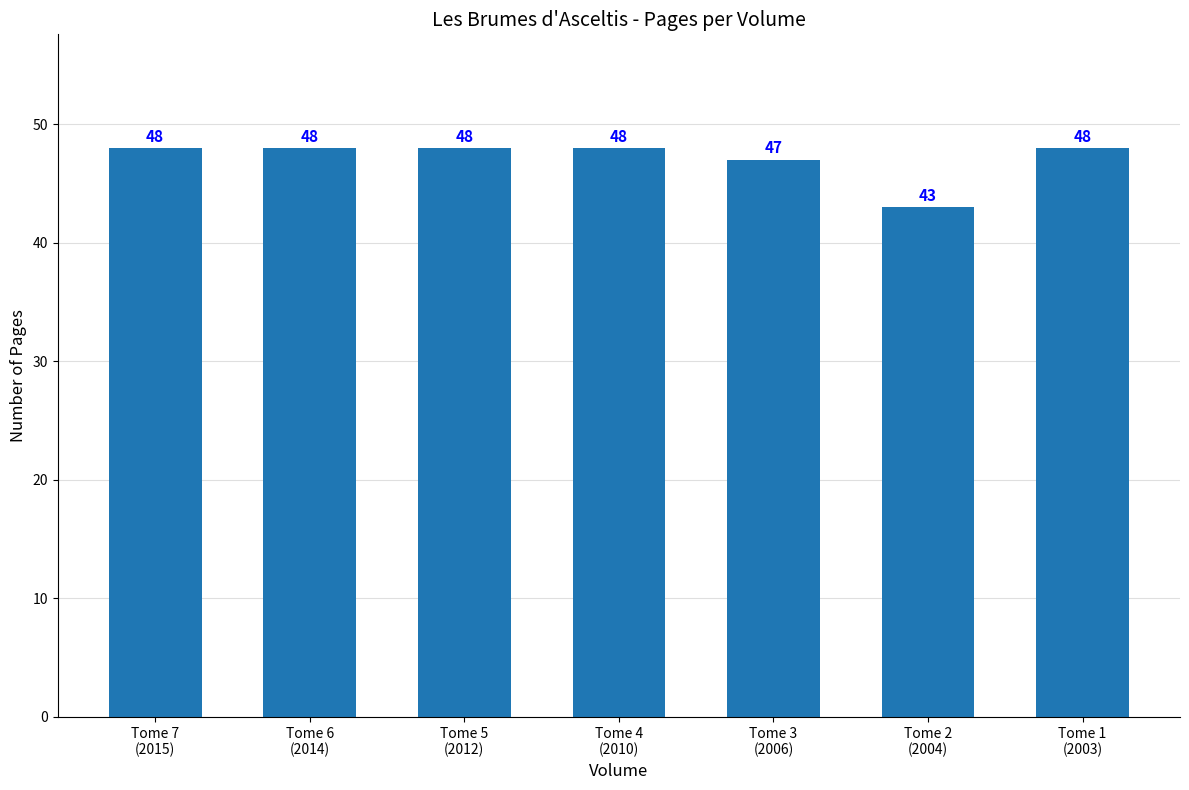

Count the values in the range 47 to 48.

6